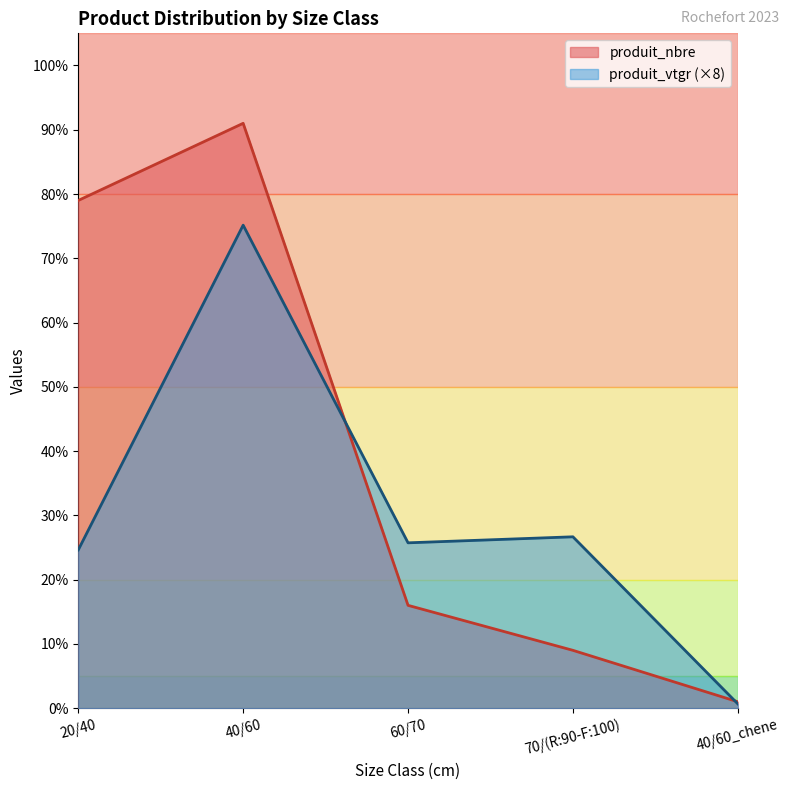

Is the value of produit_nbre at 40/60 greater than the value of produit_vtgr at 40/60_chene?

Yes